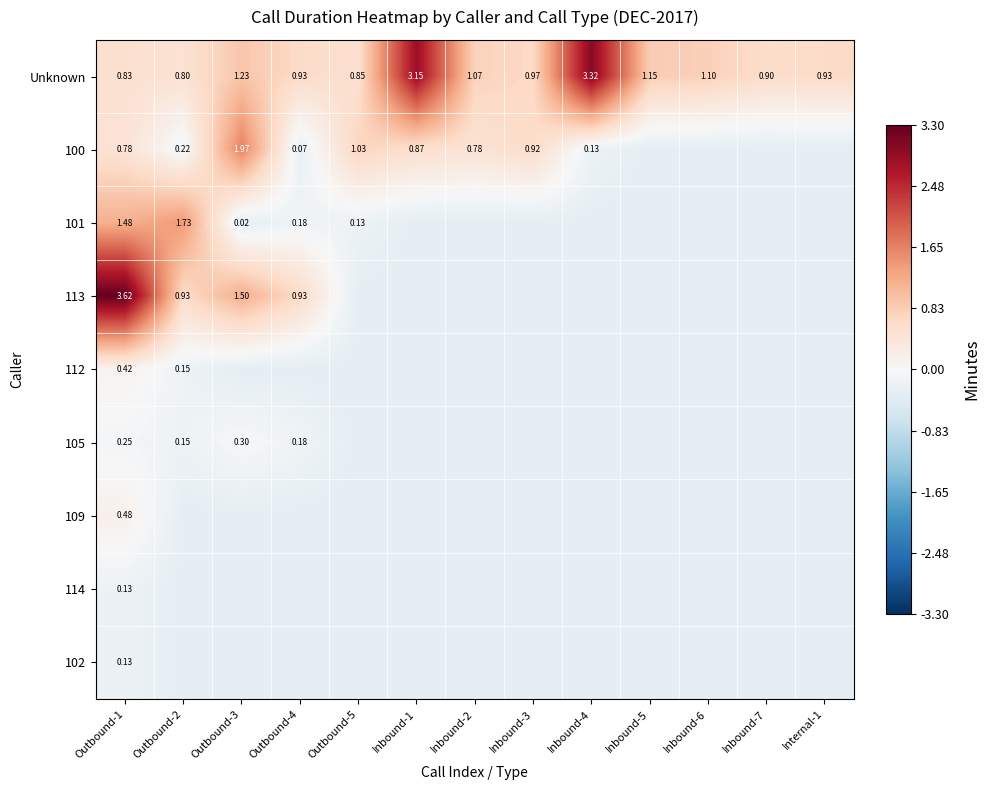

The 105 series shows -0.1 at Inbound-7. True or false?

False